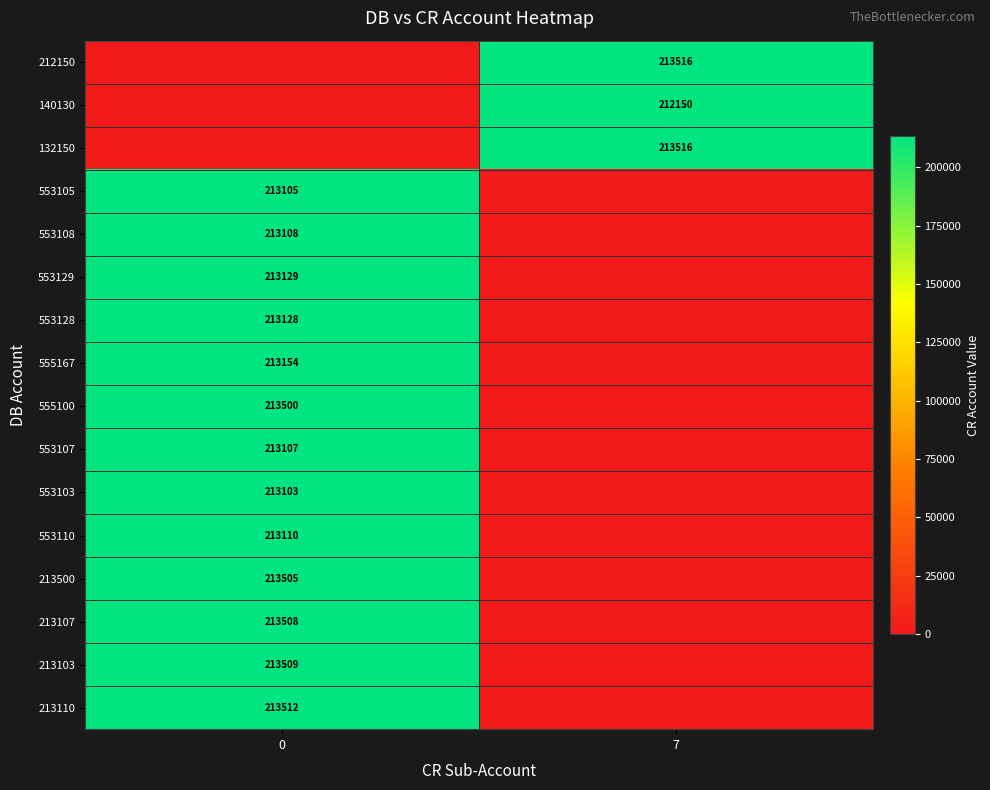

Is the value of 213110 at 0 greater than the value of 213107 at 0?

Yes